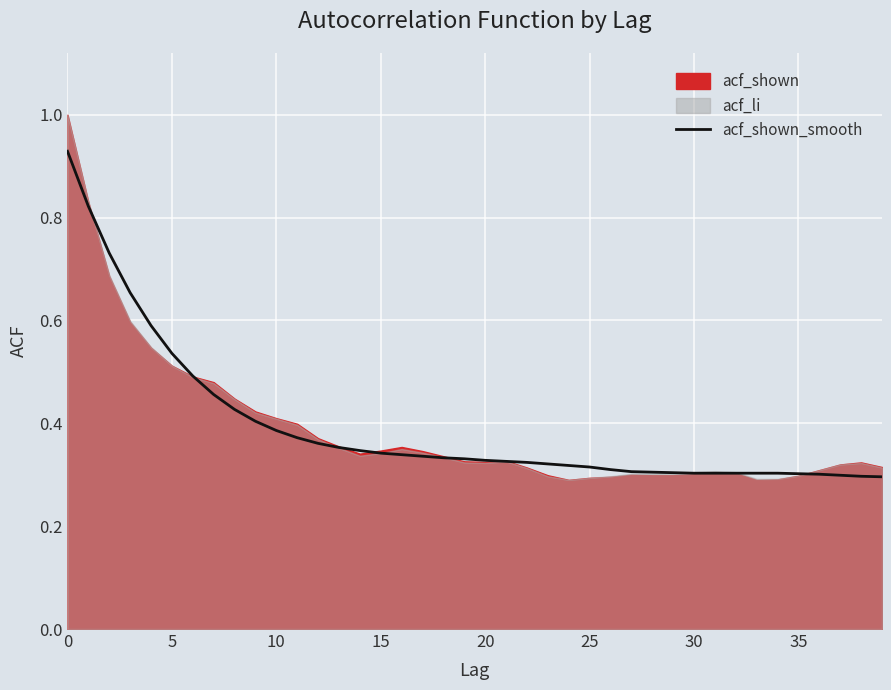

What is the label of the 13th point from the left?

12